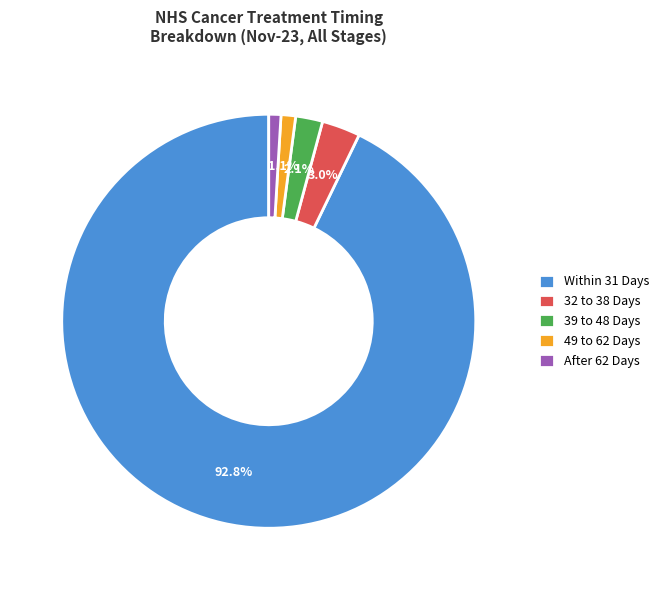

How many slices are in this pie chart?

5